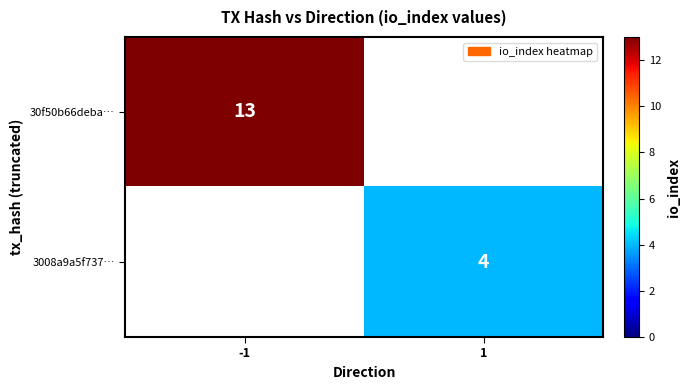

True or false: 30f50b66deba… has a value of 23 at -1.

False